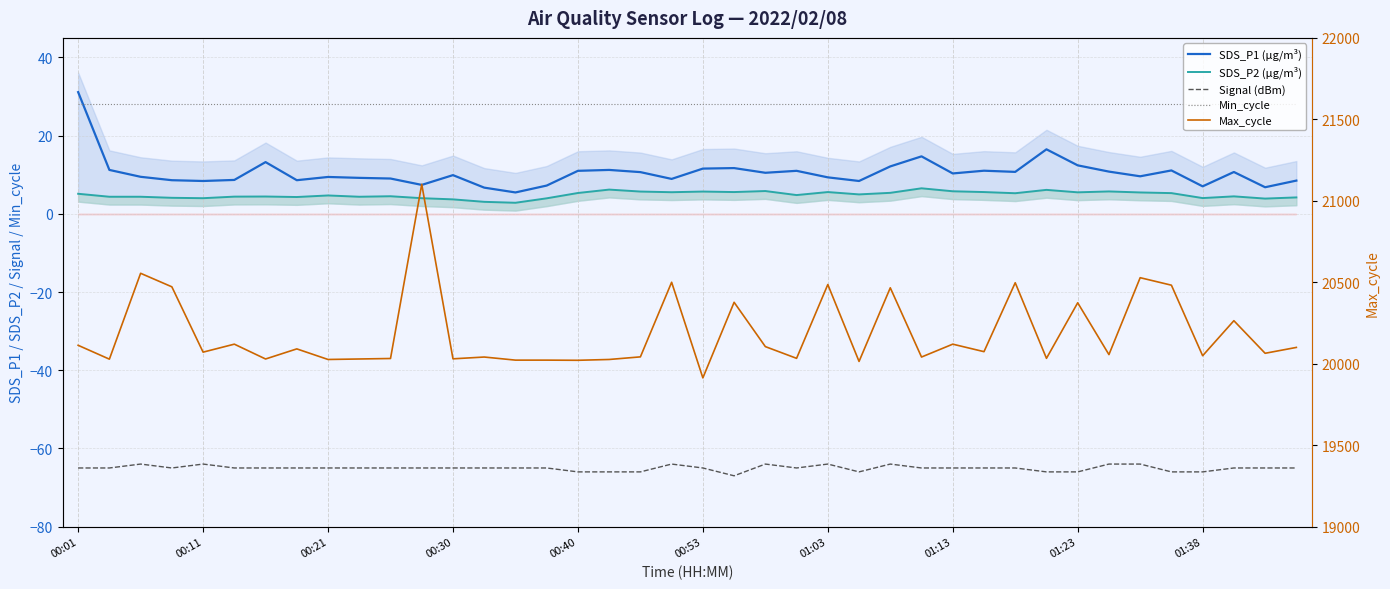

What is the total value across all series at 33?

20036.5